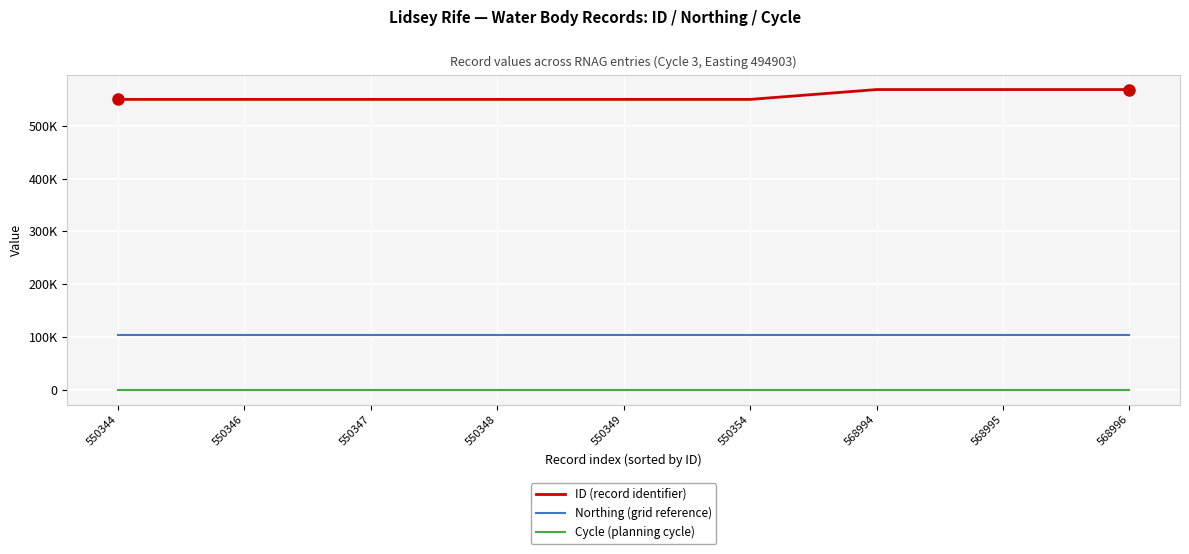

What are all the series names shown in the legend?

ID (record identifier), Northing (grid reference), Cycle (planning cycle)